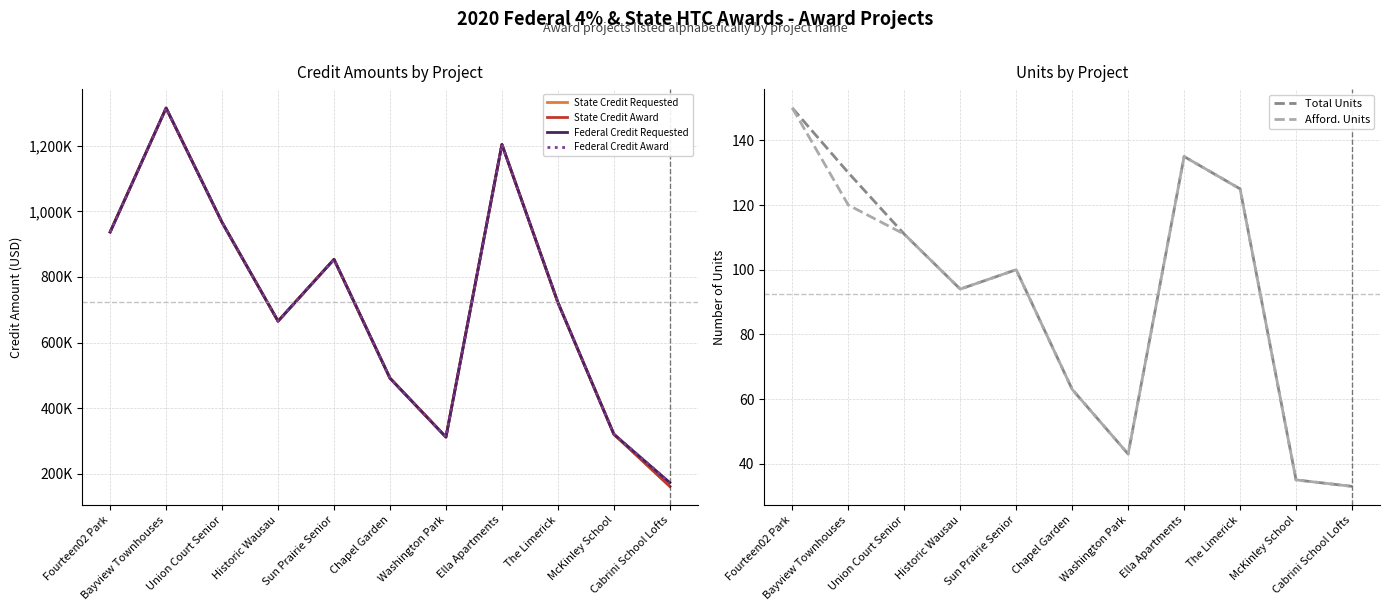

What is the label of the 8th point from the right?

Historic Wausau